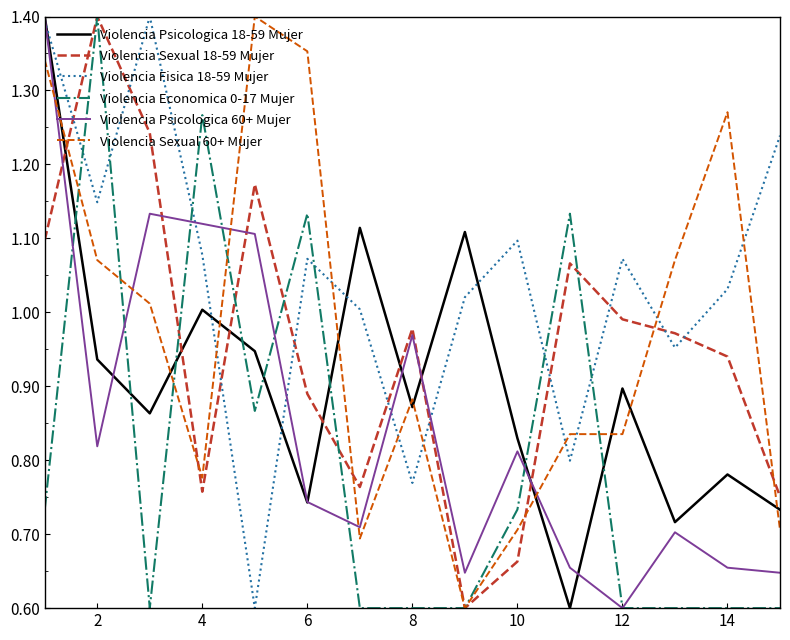

Is this an area chart (filled region under the line)?

No